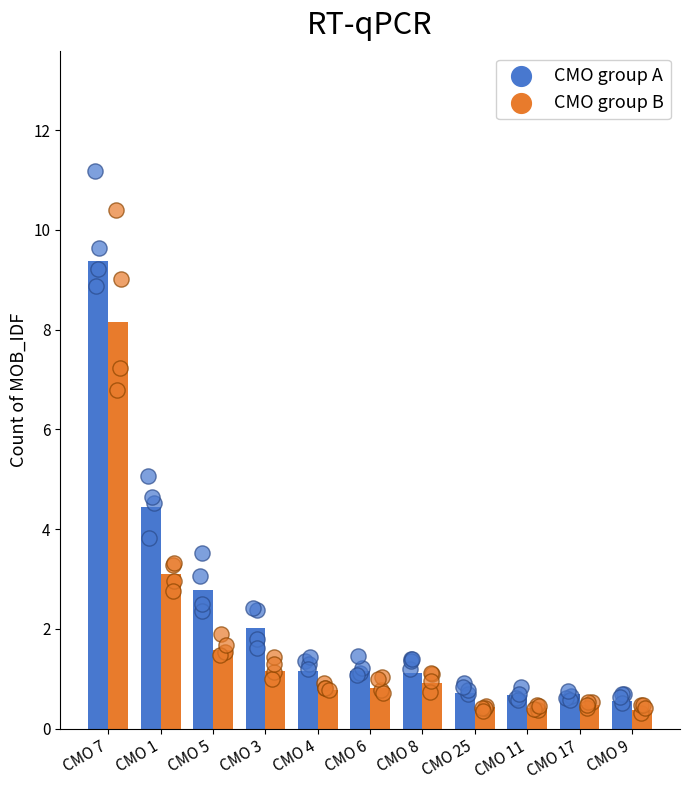

Which series reaches the minimum Y coordinate?

CMO group B